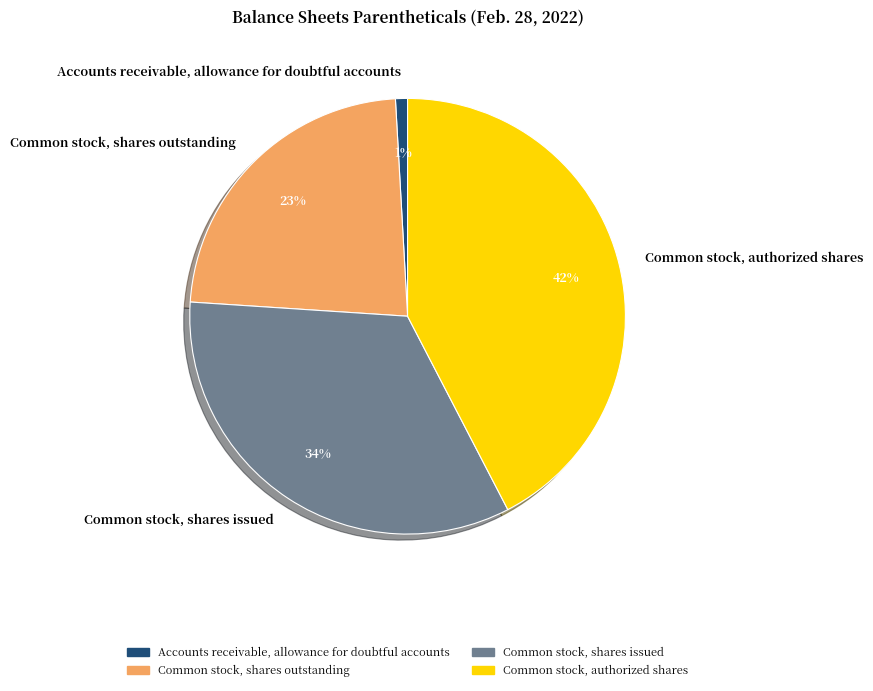

What percentage is the Common stock, shares issued slice, to the nearest percent?

34%